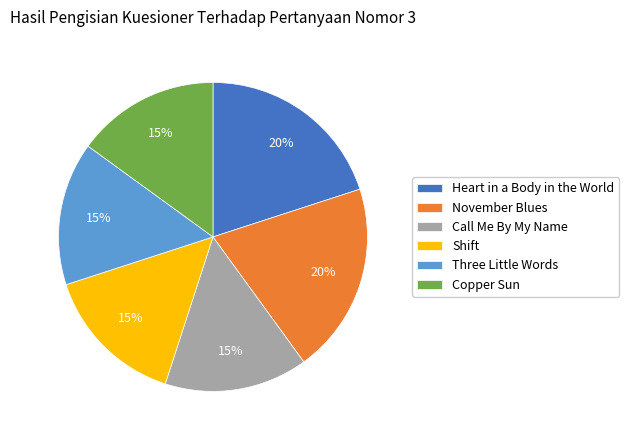

Is there a majority slice in this chart?

No